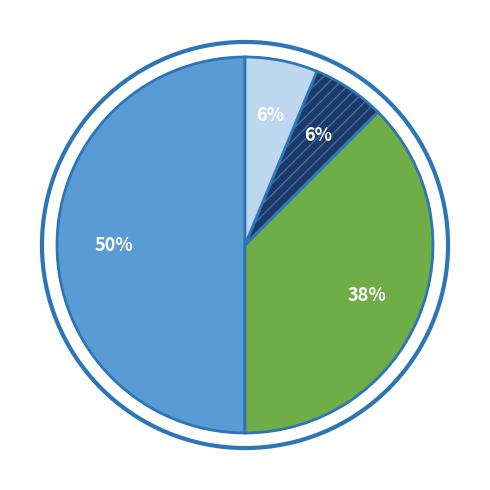

To the nearest percent, what is the average slice percentage?

25%